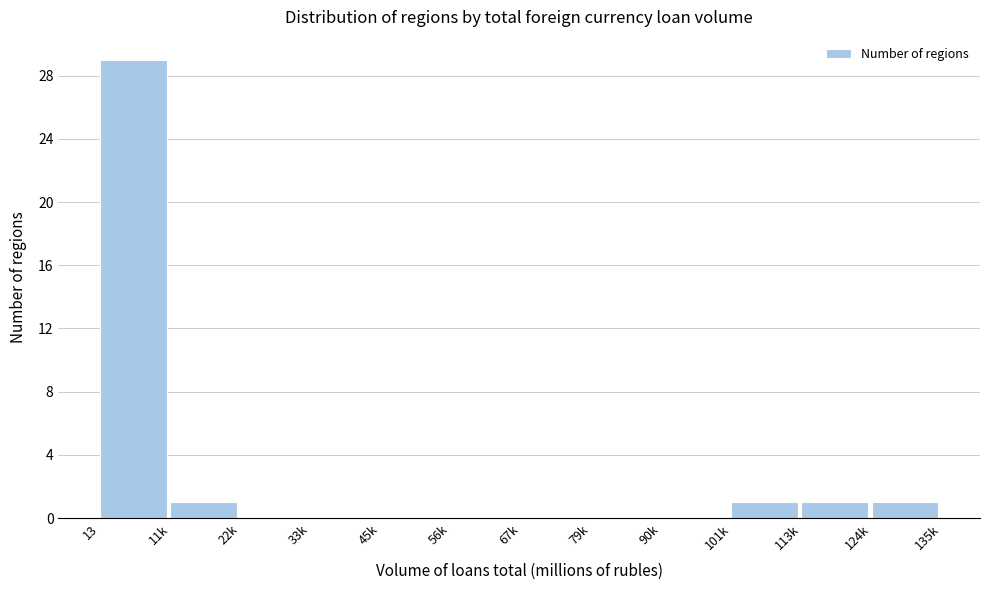

Reading right to left, transcribe all the data shown in this chart.

124k=1	113k=1	101k=1	90k=0	79k=0	67k=0	56k=0	45k=0	33k=0	22k=0	11k=1	13=29